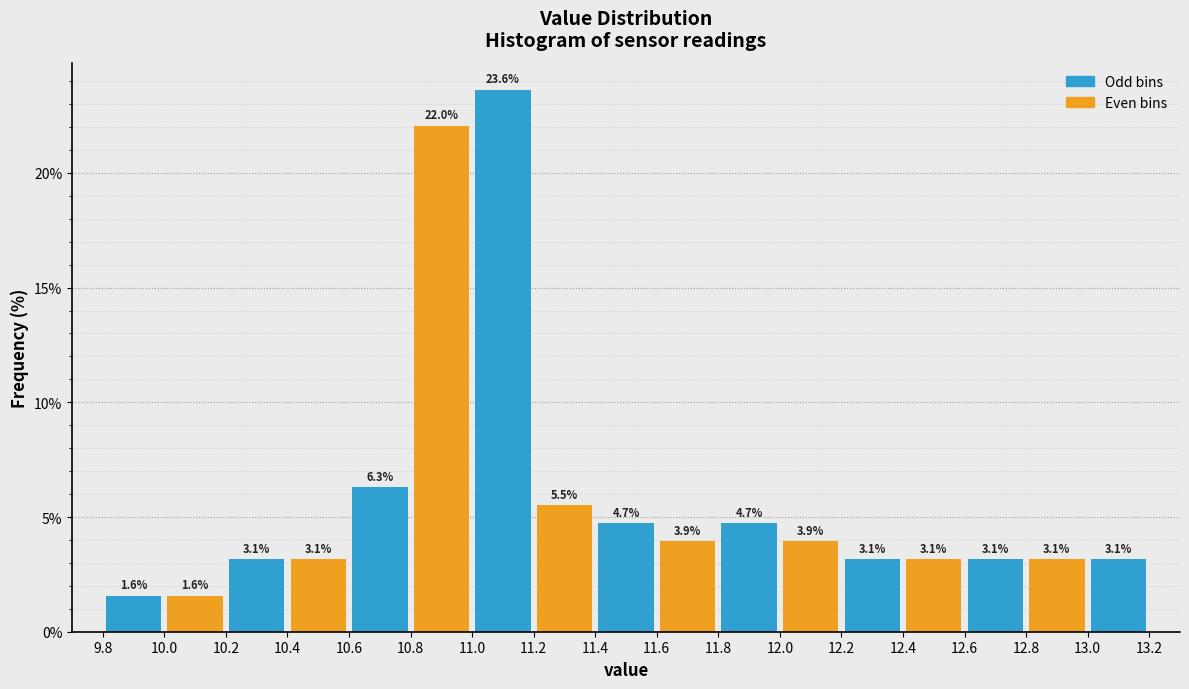

Reading left to right, transcribe this chart: for each bar, give the range it covers on the x-axis and its height.

9.8 to 10.0: 1.6
10.0 to 10.2: 1.6
10.2 to 10.4: 3.1
10.4 to 10.6: 3.1
10.6 to 10.8: 6.3
10.8 to 11.0: 22.0
11.0 to 11.2: 23.6
11.2 to 11.4: 5.5
11.4 to 11.6: 4.7
11.6 to 11.8: 3.9
11.8 to 12.0: 4.7
12.0 to 12.2: 3.9
12.2 to 12.4: 3.1
12.4 to 12.6: 3.1
12.6 to 12.8: 3.1
12.8 to 13.0: 3.1
13.0 to 13.2: 3.1